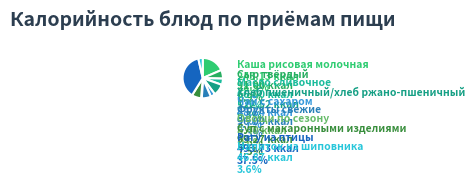

How many slices are in this pie chart?

10